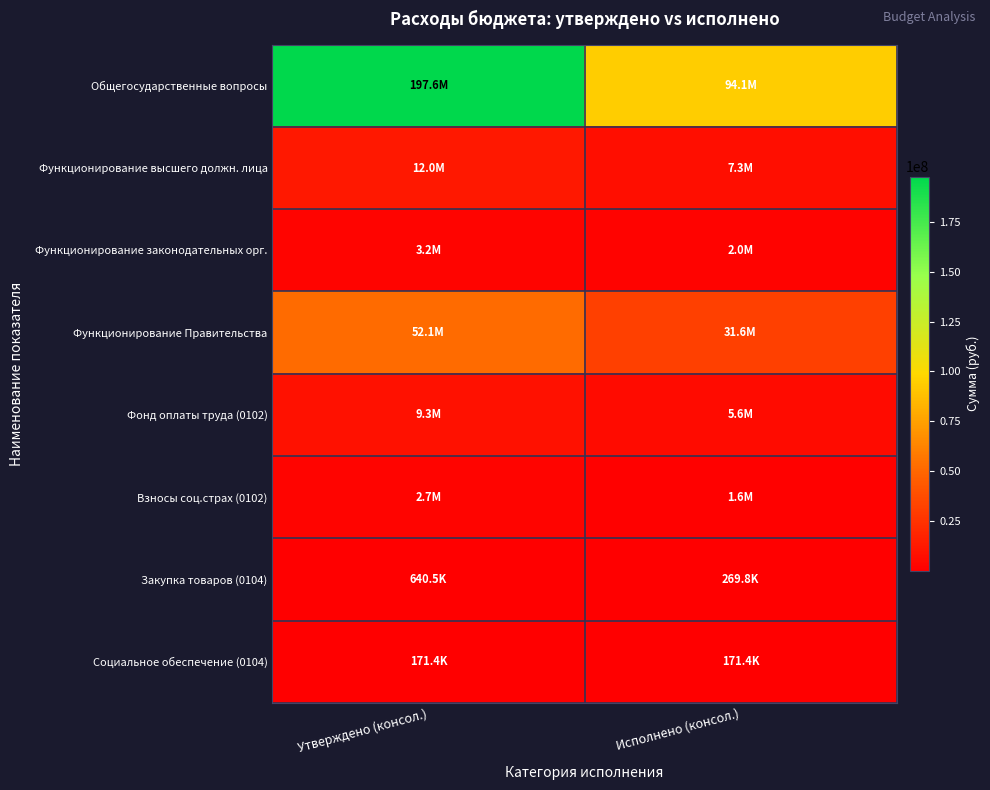

At how many categories does at least one series exceed 93379324?

2